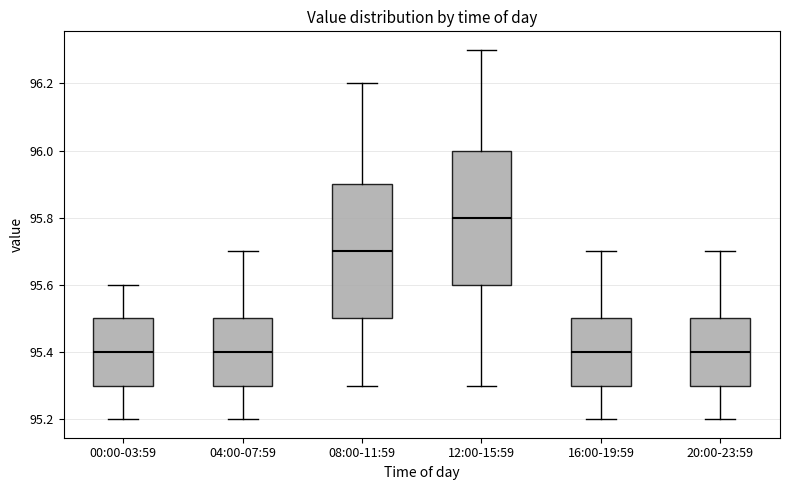

Where does the median line of the box for 08:00-11:59 sit on the y-axis? The values are not printed on the chart, so give them approximately, as read against the axis.

95.7